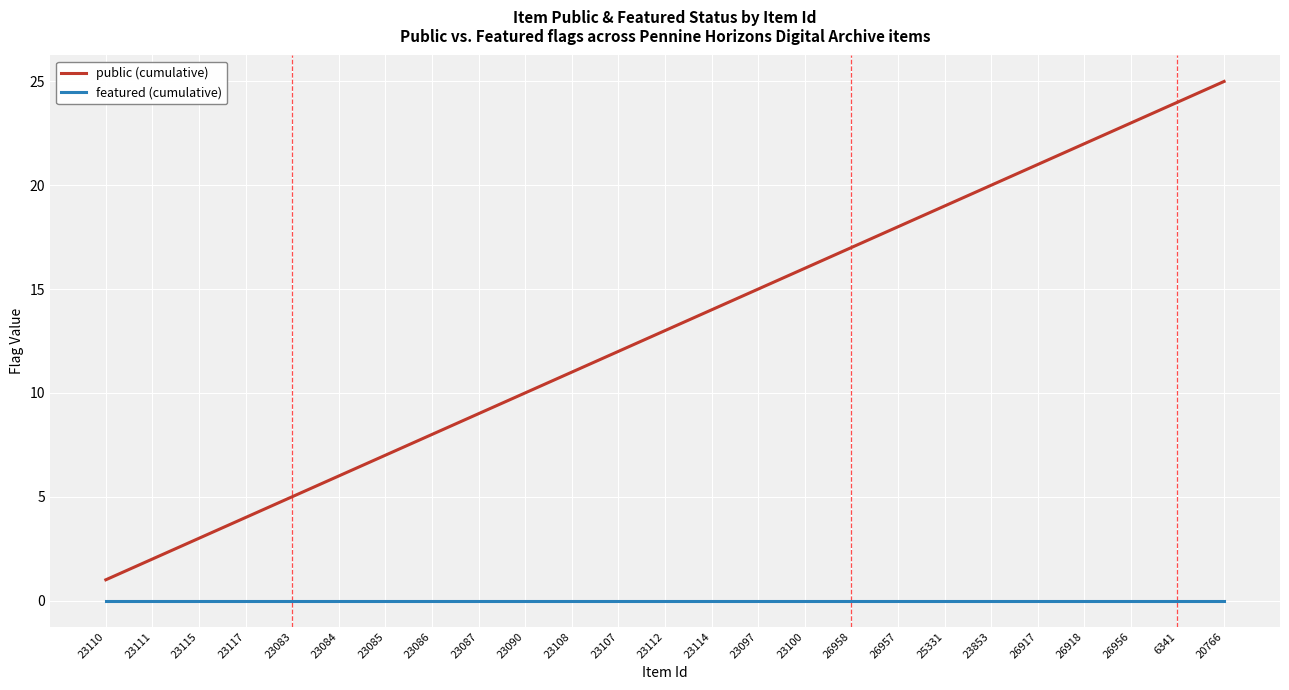

True or false: public (cumulative) and featured (cumulative) cross at least once.

False